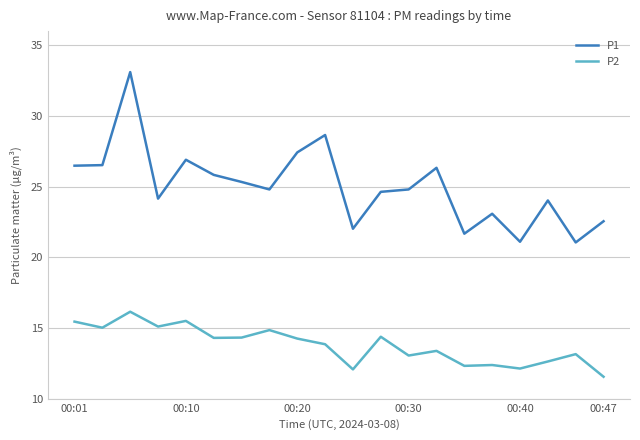

Does the chart display data point markers on the line(s)?

No